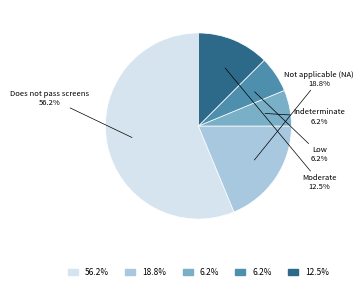

Is there a majority slice in this chart?

Yes